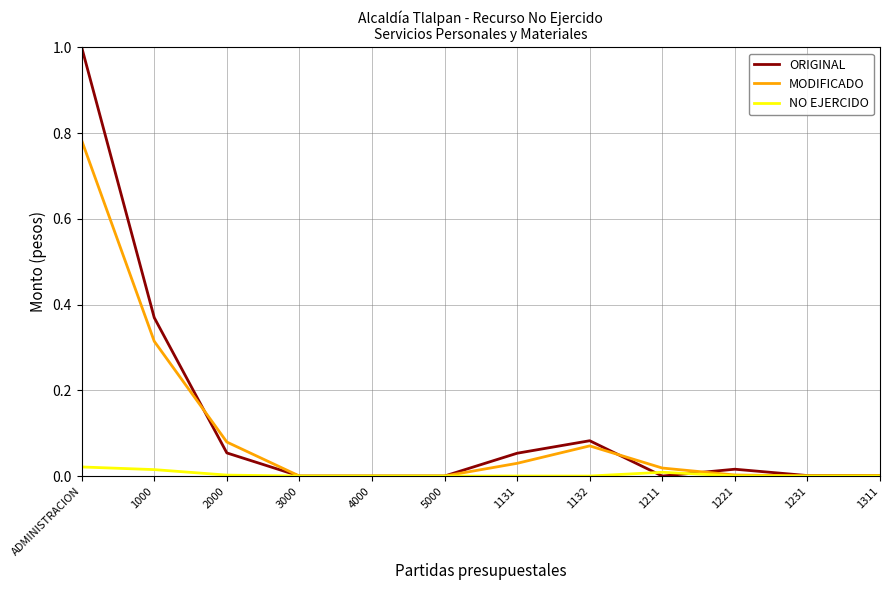

Is the value of NO EJERCIDO at 1231 greater than the value of MODIFICADO at 1132?

No